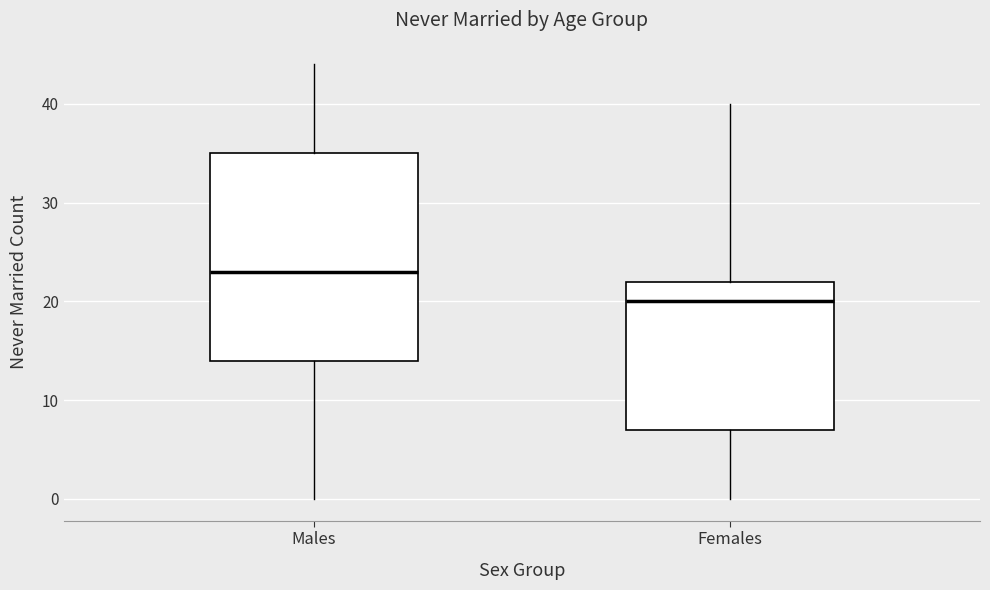

Where does the lower whisker of the box for Males end on the y-axis? The values are not printed on the chart, so give them approximately, as read against the axis.

0